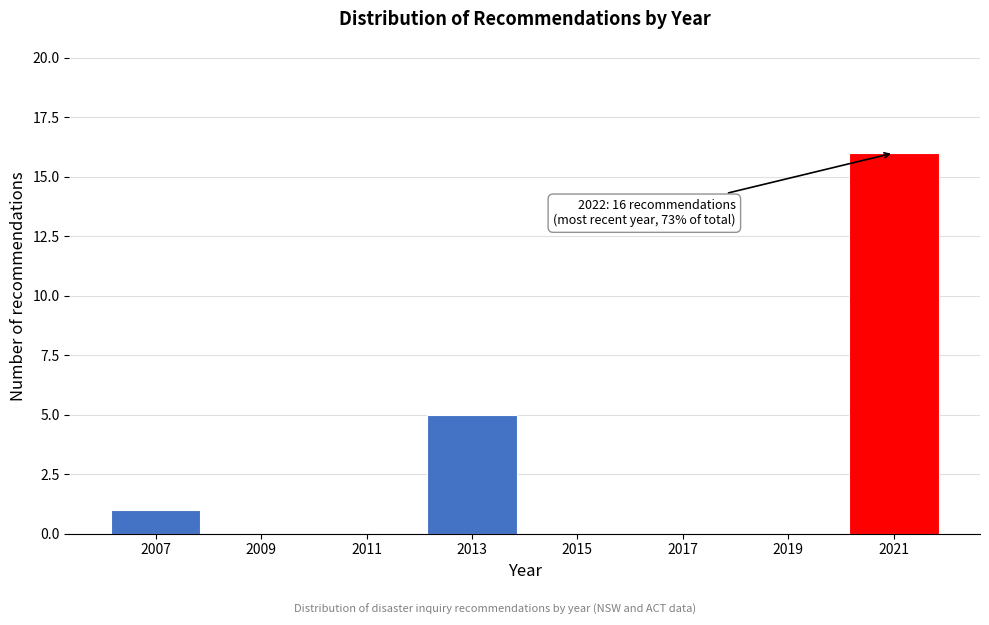

Reading left to right, extract all data points from this chart.

2007=1	2009=0	2011=0	2013=5	2015=0	2017=0	2019=0	2021=16